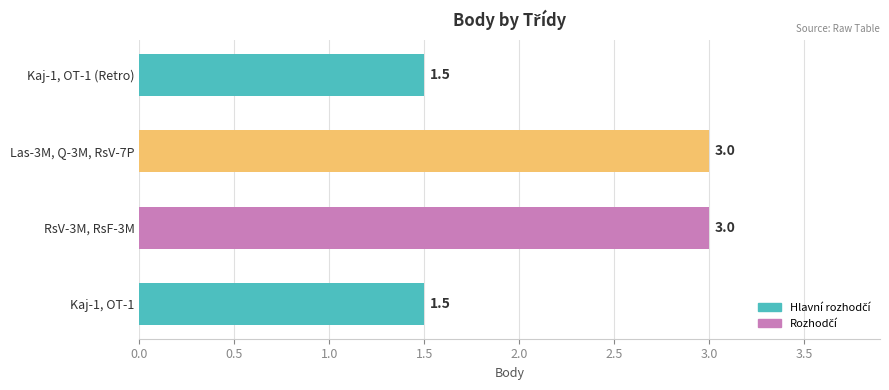

Reading bottom to top, what are all the values shown in this chart?

1.5	3.0	3.0	1.5